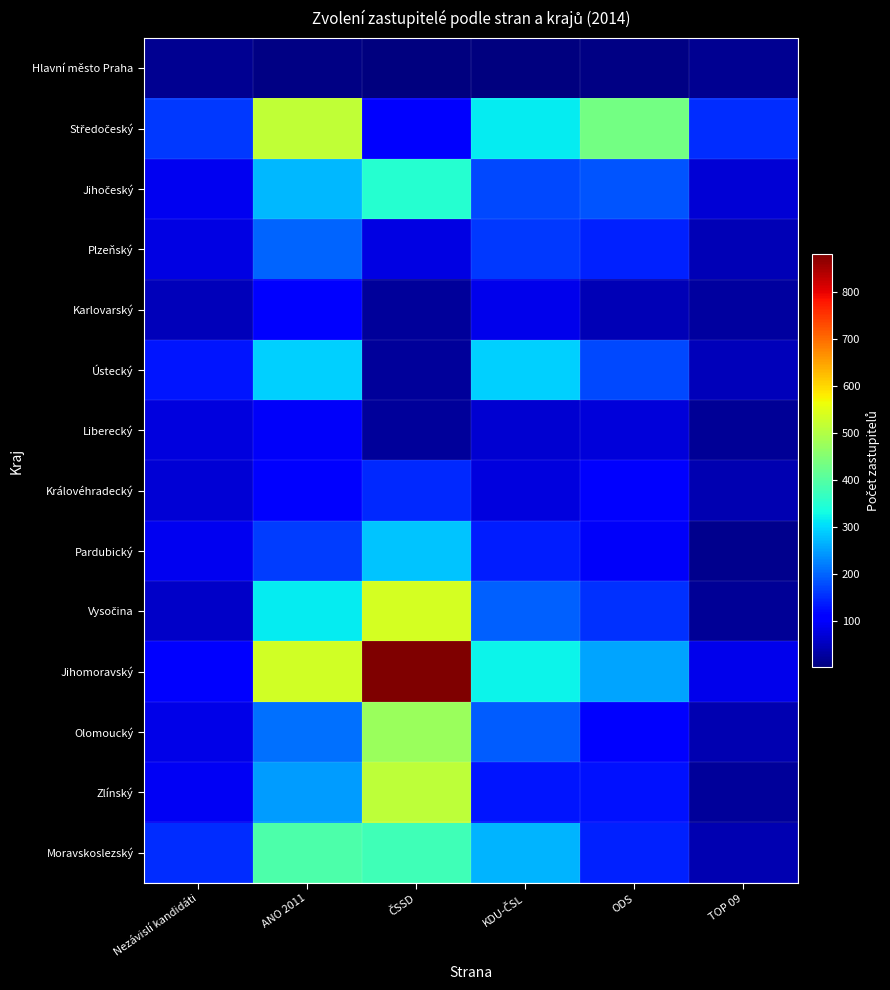

Between Nezávislí kandidáti and ODS, which is larger?

Nezávislí kandidáti